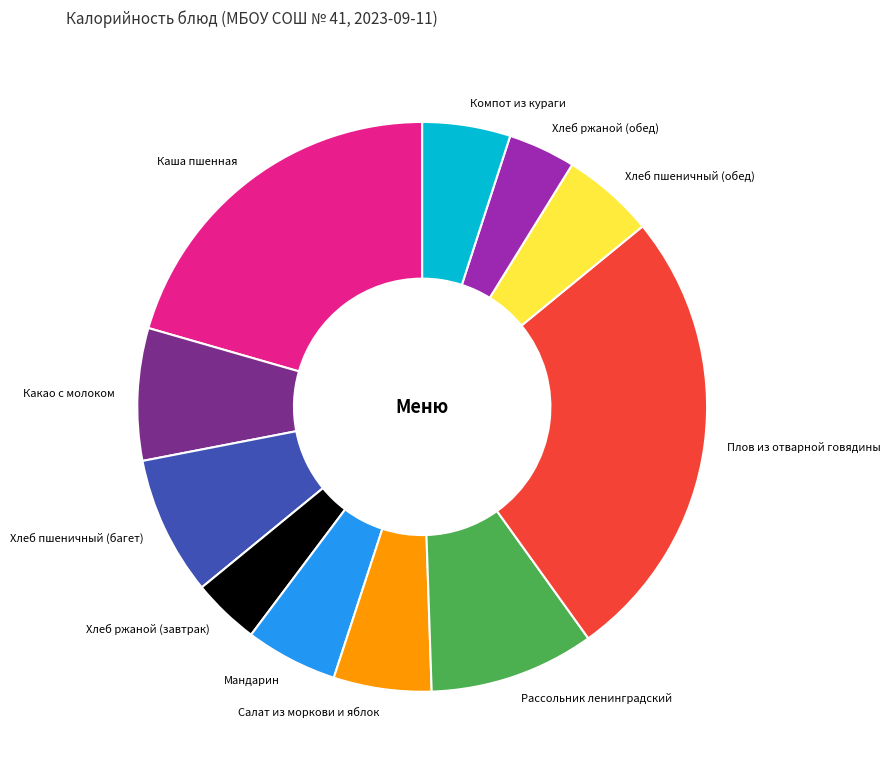

Approximately how many times larger is the value at Хлеб пшеничный (багет) compared to Каша пшенная?

0.4